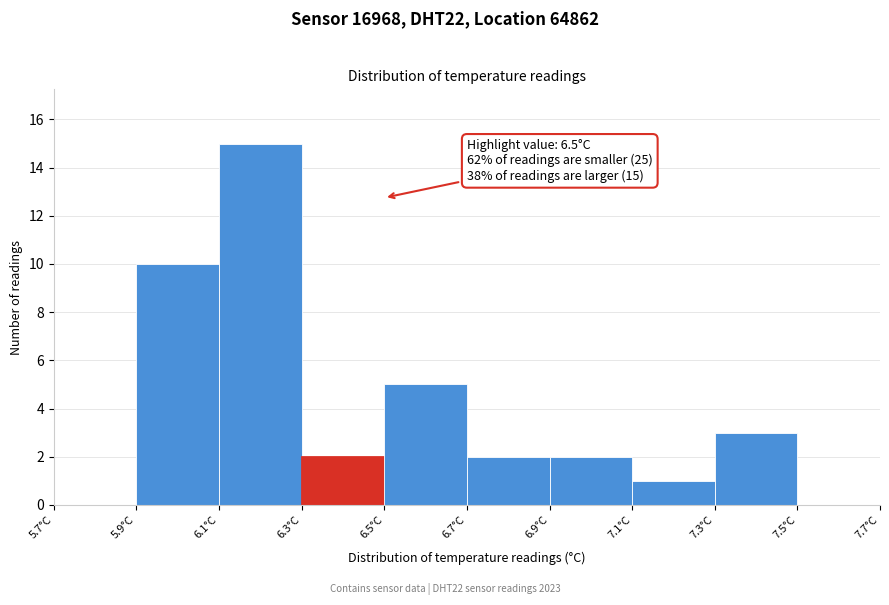

Over which range of the x-axis is the bar tallest?

6.1 to 6.3